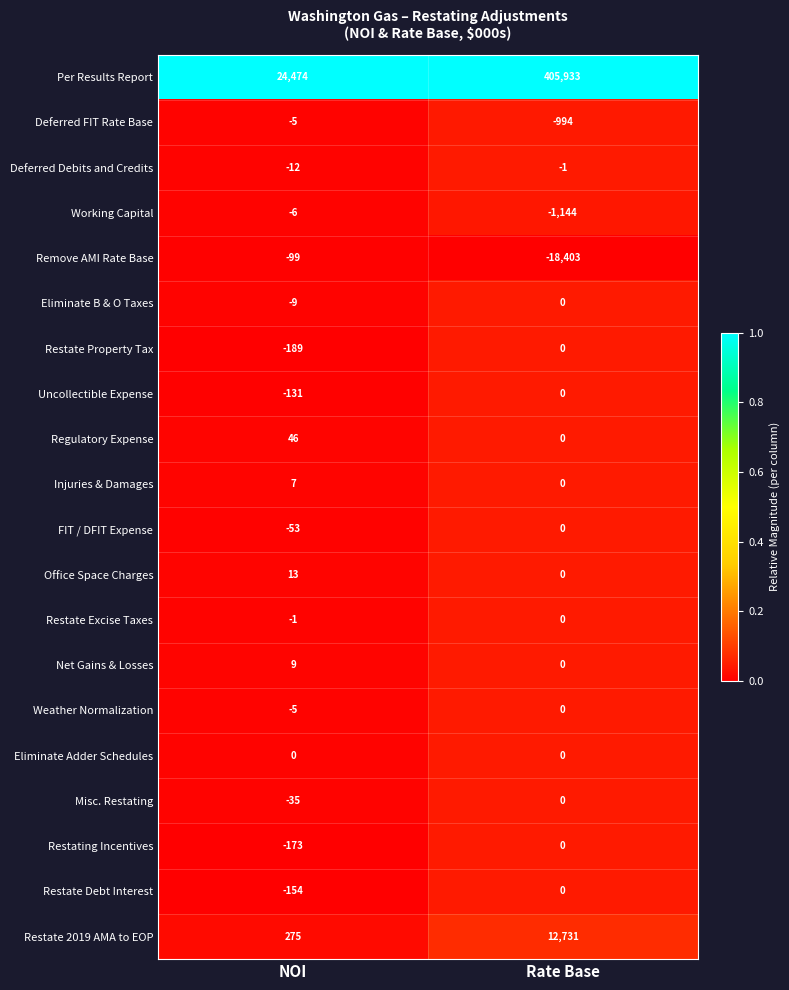

What is the lowest value of the Weather Normalization series?

-5